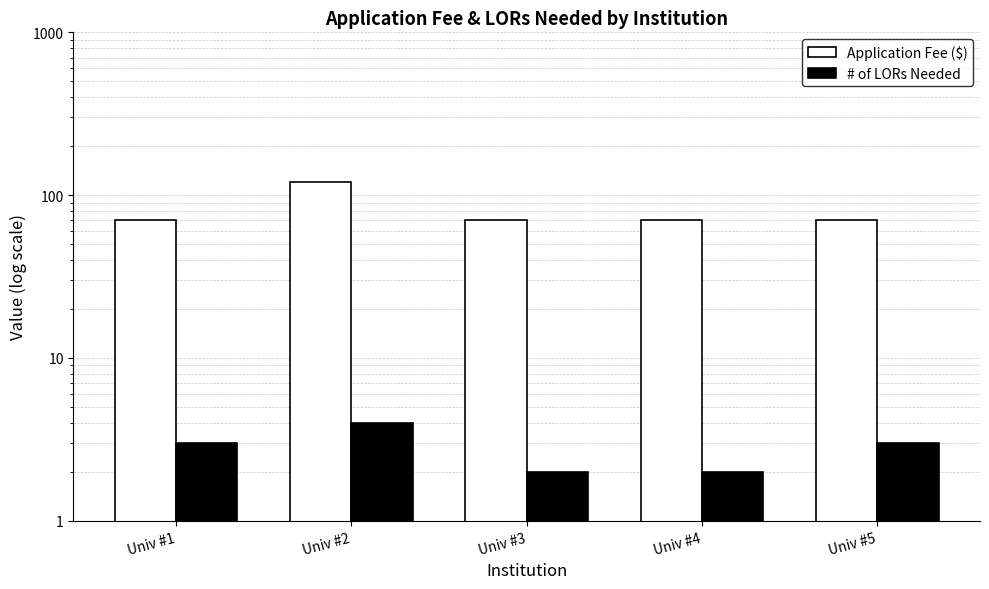

How many series are shown in this chart?

2